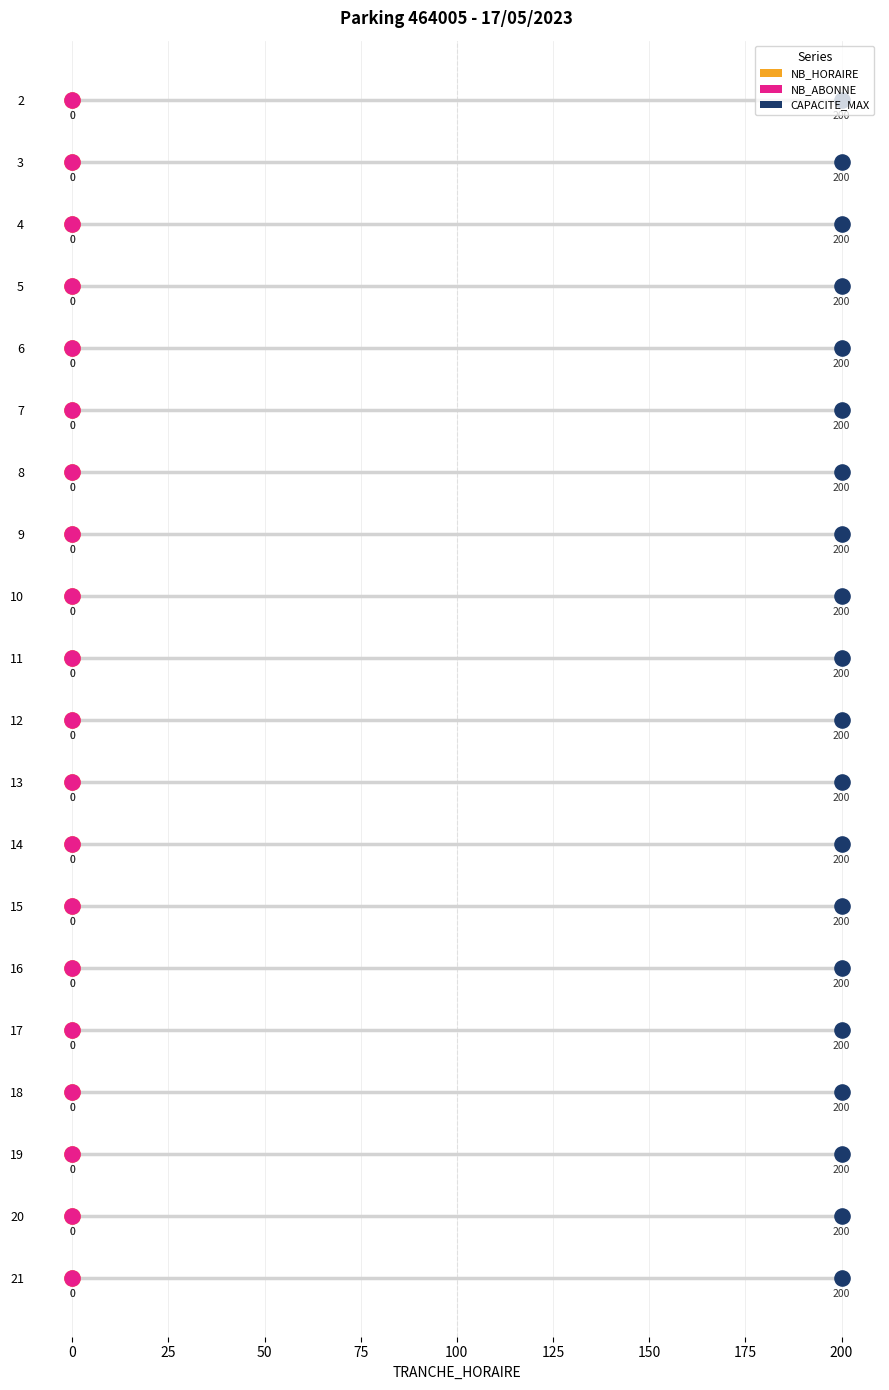

Which series has the largest total across all categories?

NB_HORAIRE